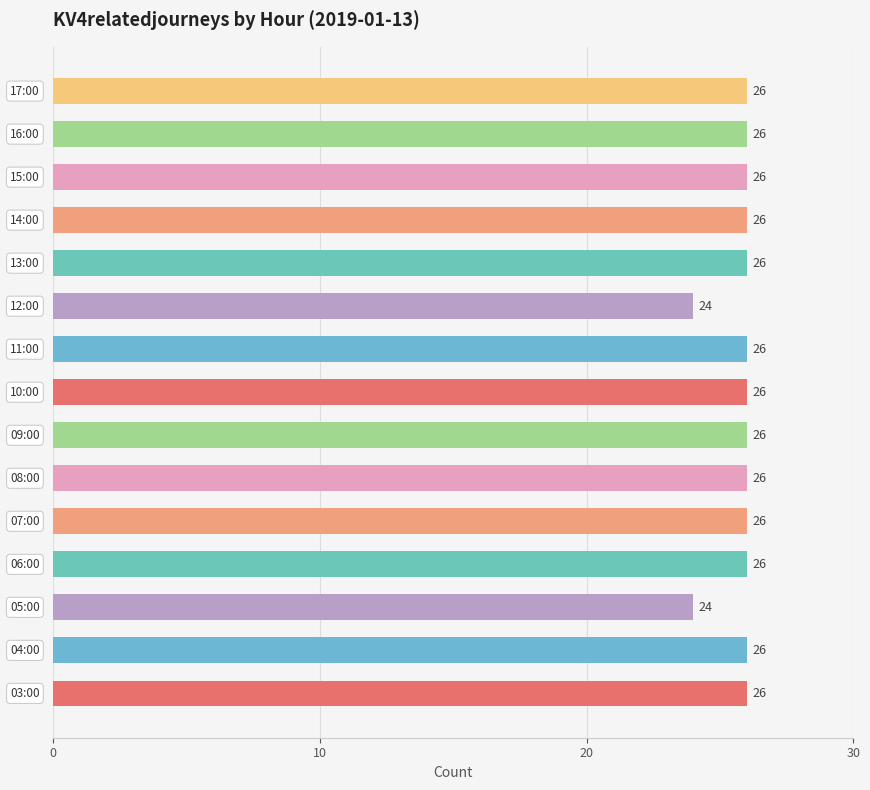

How many series are shown in this chart?

1